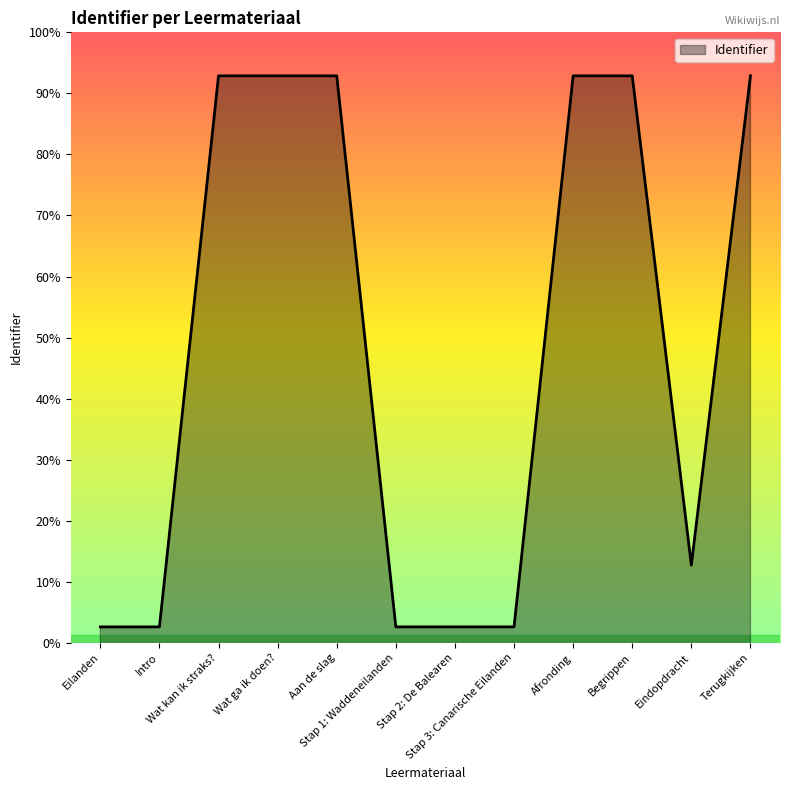

At which label does the data first exceed 6148334?

Wat ga ik doen?